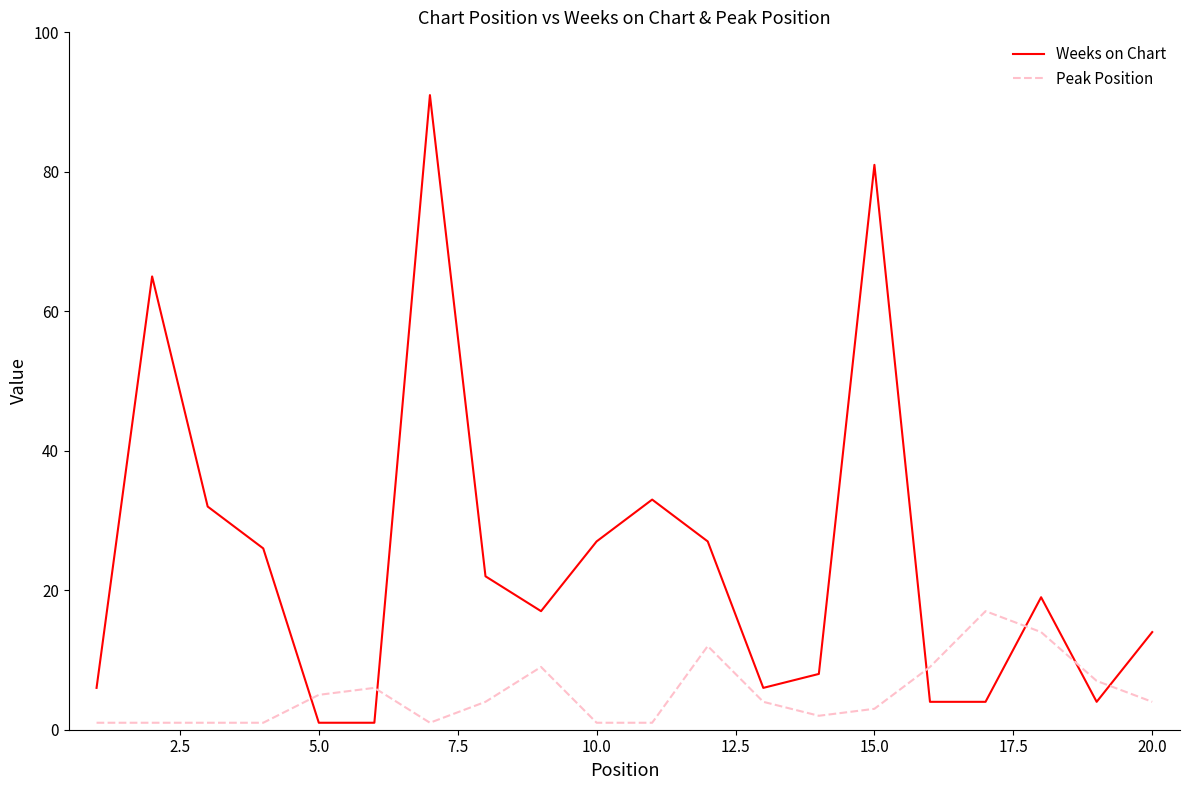

How many lines are shown in the chart?

2